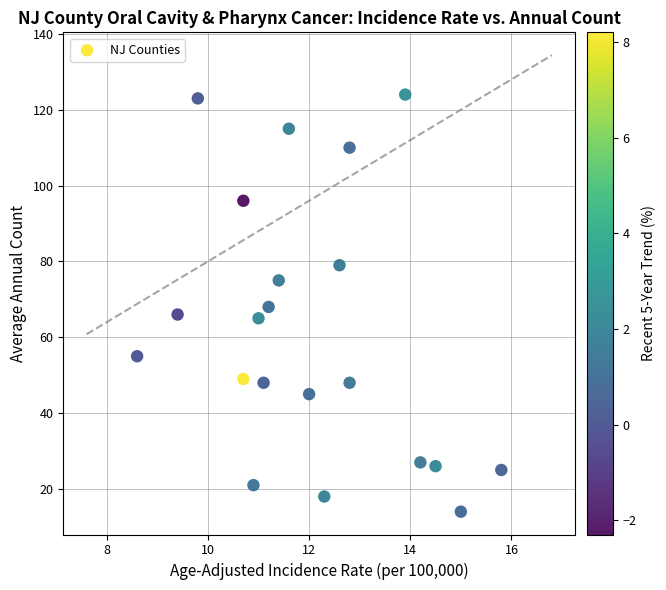

What is the range of Y values (max minus min)?

110